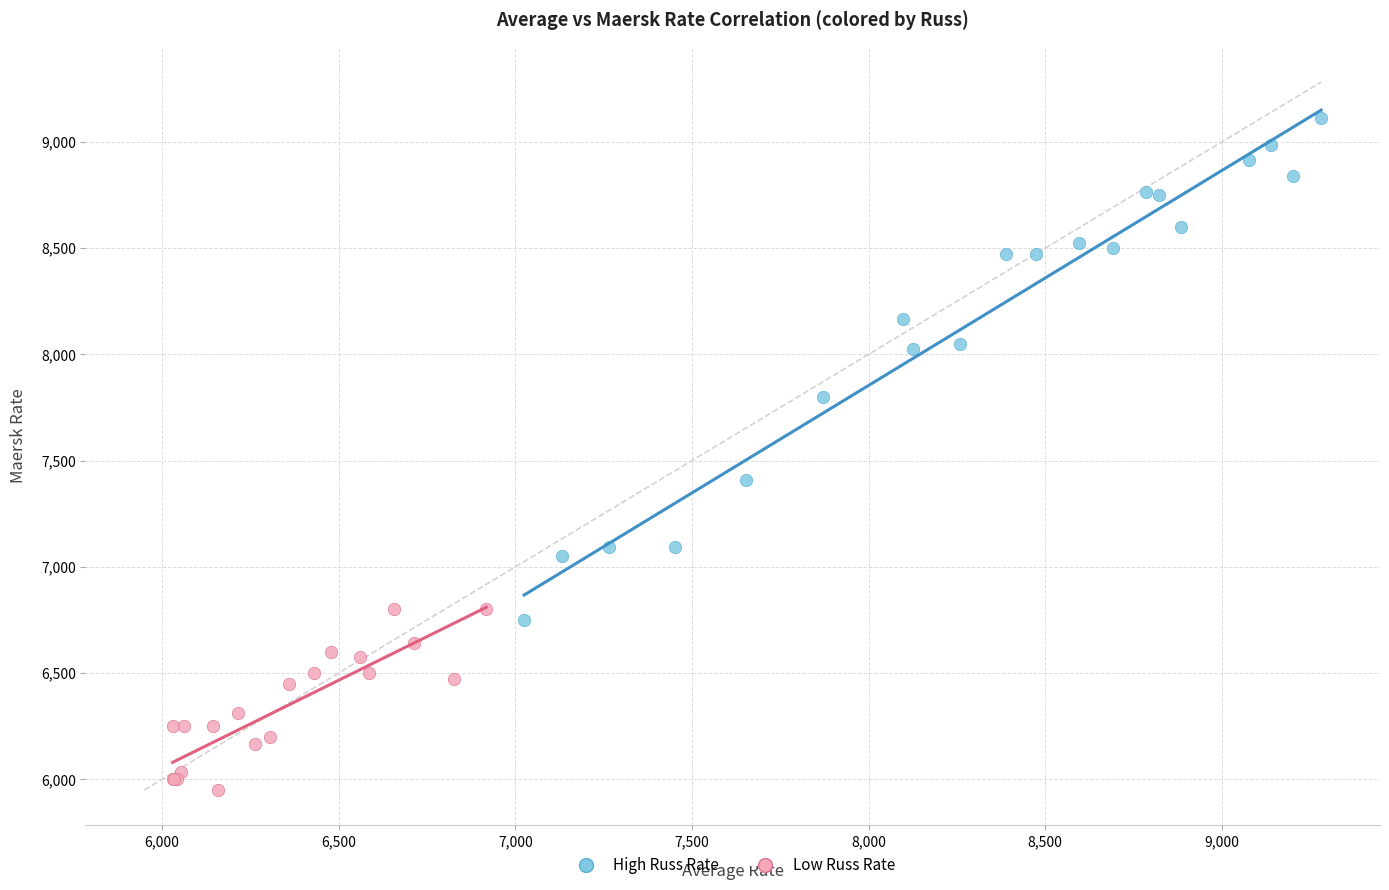

Which series contains the lowest Y value?

Low Russ Rate